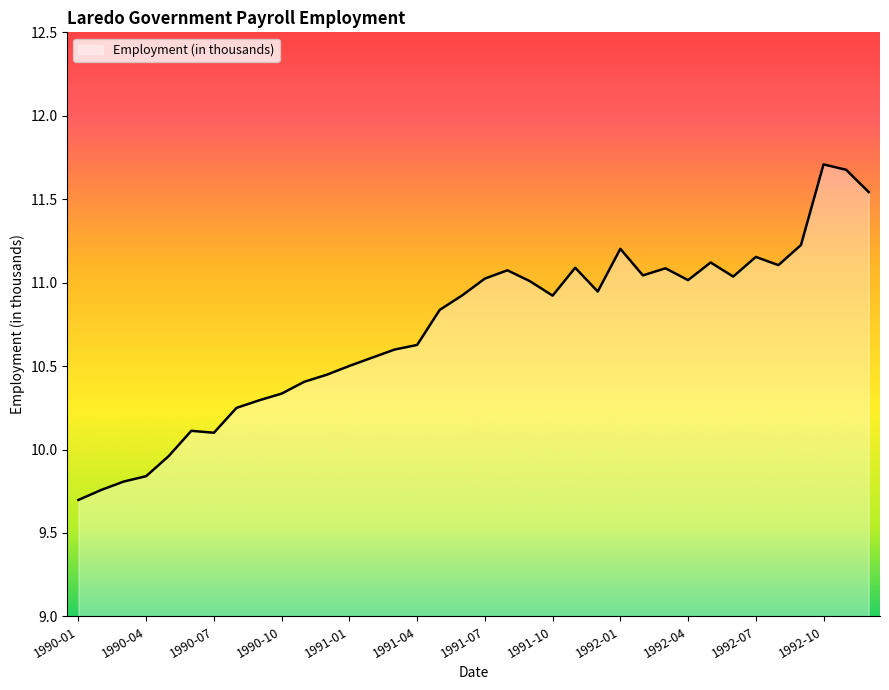

What is the maximum value shown in the chart?

11.7